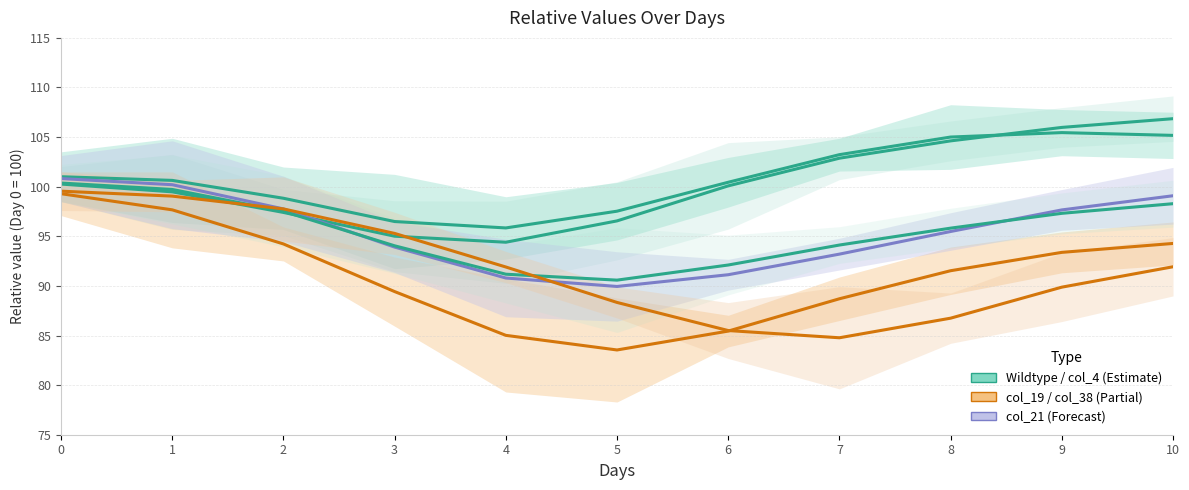

Which category has the lowest value across all series?

5